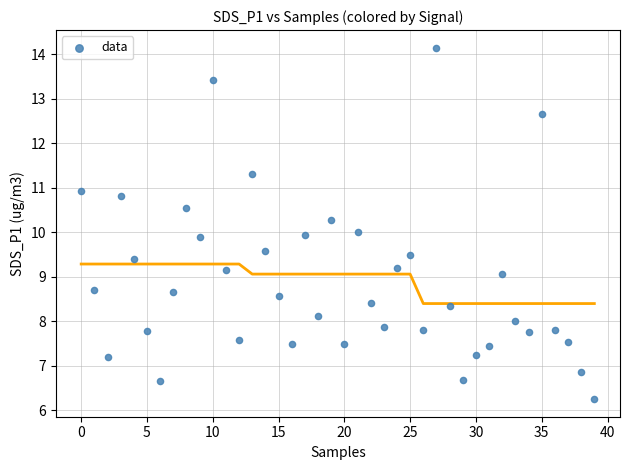

What is the range of Y values (max minus min)?

7.9